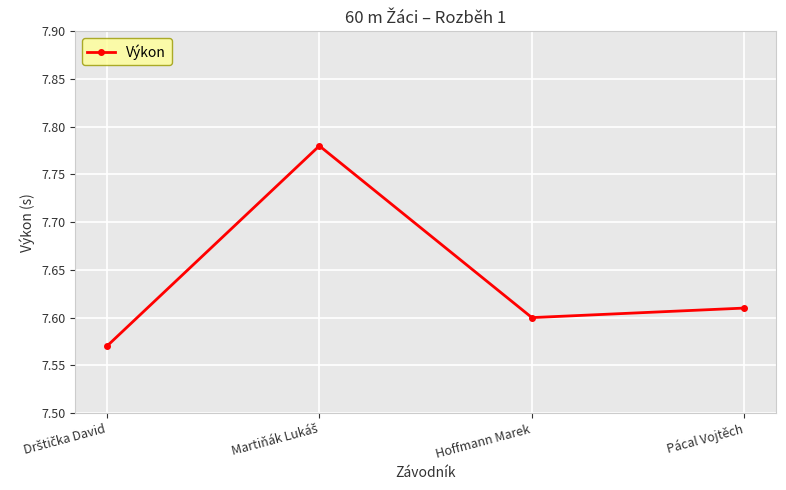

What is the difference between the maximum and minimum values?

0.2